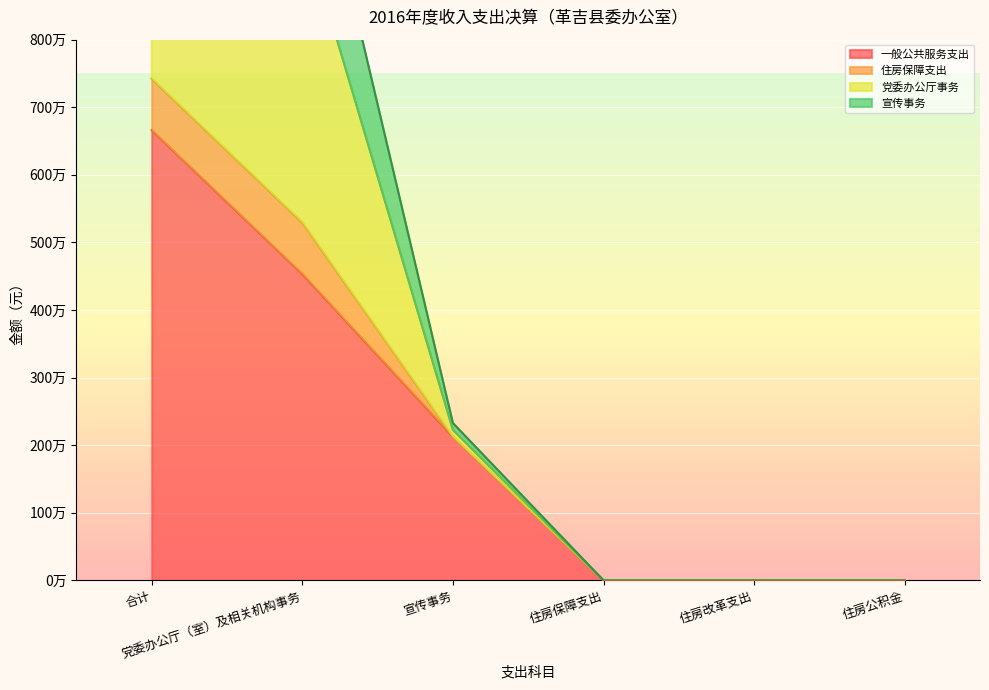

How many positive values does the 一般公共服务支出 series have?

3